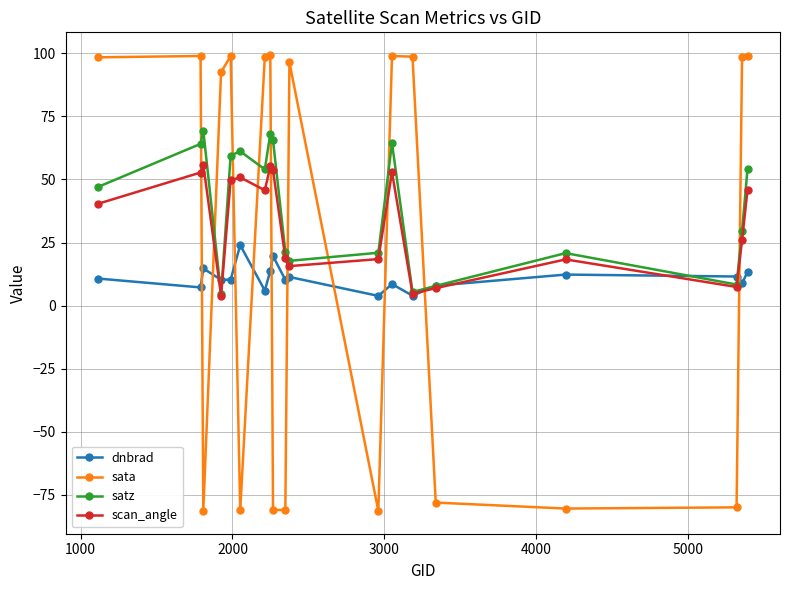

What is the sum of all satz values?

743.8